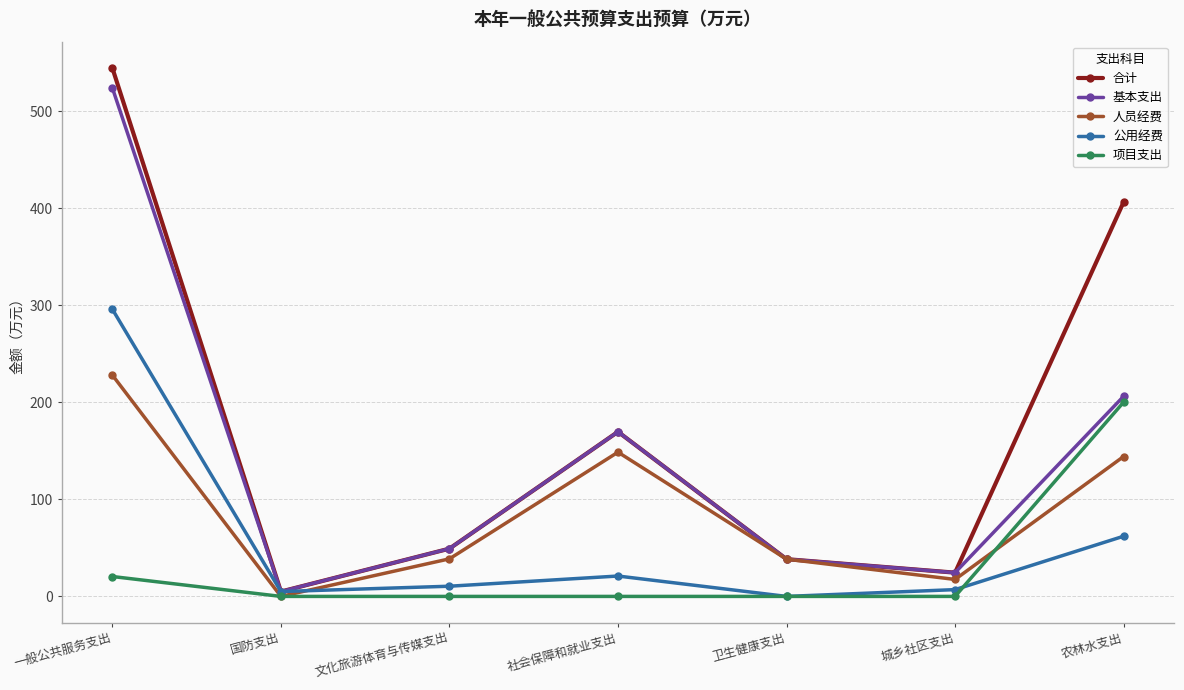

True or false: 公用经费 and 项目支出 intersect in this chart.

True